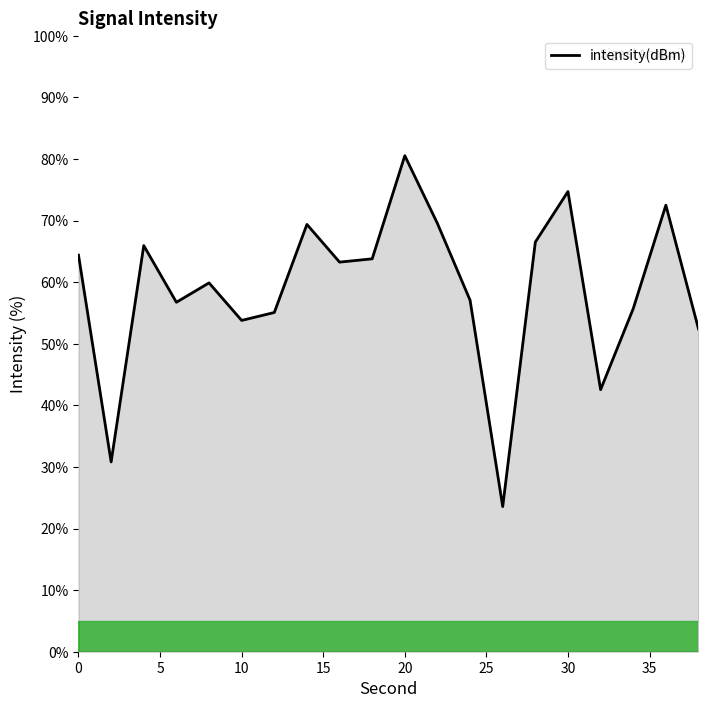

What is the minimum value shown in the chart?

23.6